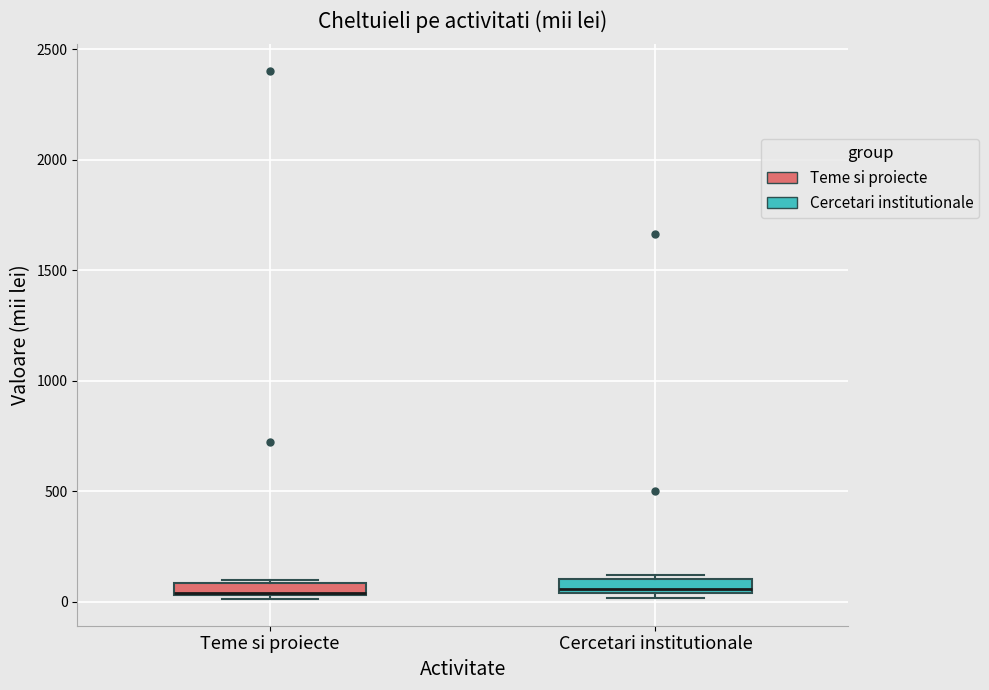

Where is the upper edge of the box for Teme si proiecte on the y-axis? The values are not printed on the chart, so give them approximately, as read against the axis.

100